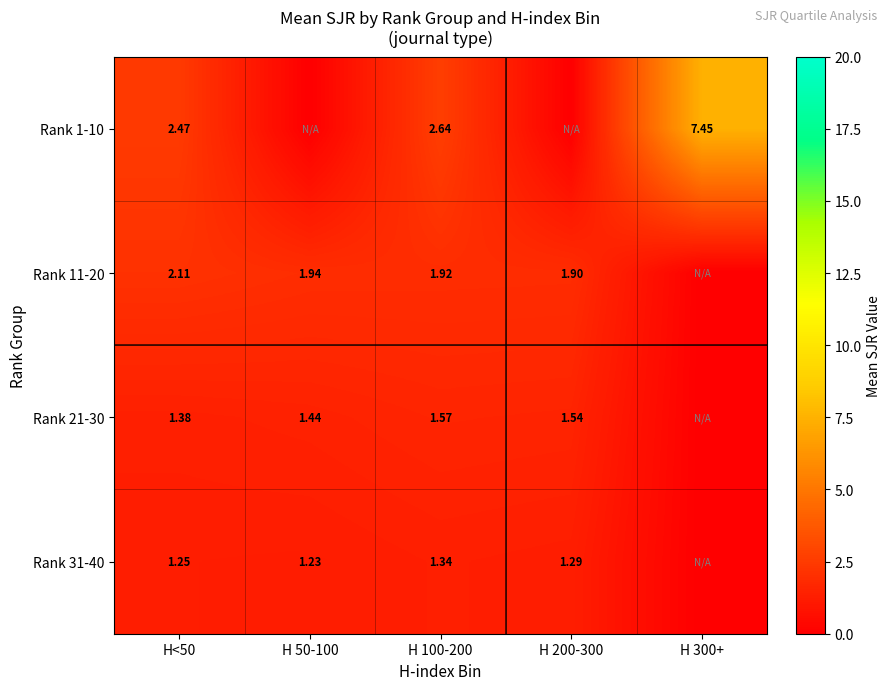

Which label corresponds to the largest value in the chart?

H 300+